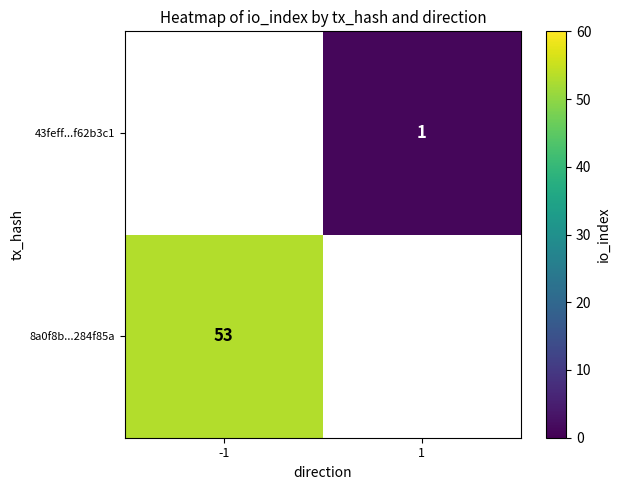

The value of 8a0f8b...284f85a at -1 is 53. True or false?

True